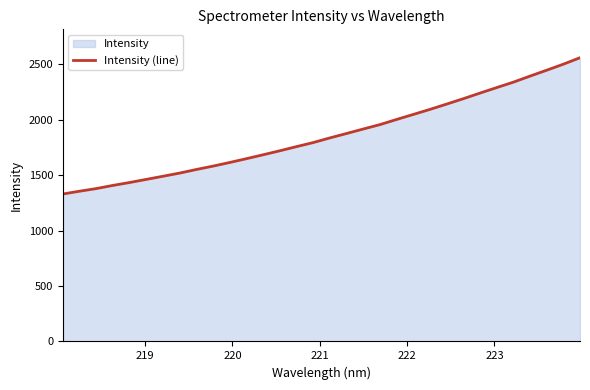

What is the greatest value displayed?

2561.2